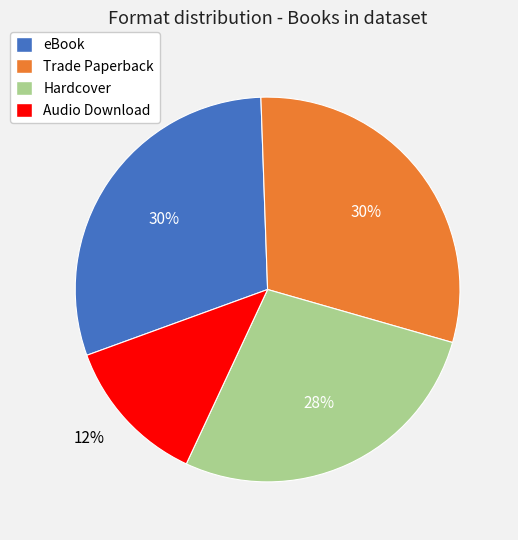

Is it true that eBook is 17% of the pie?

False